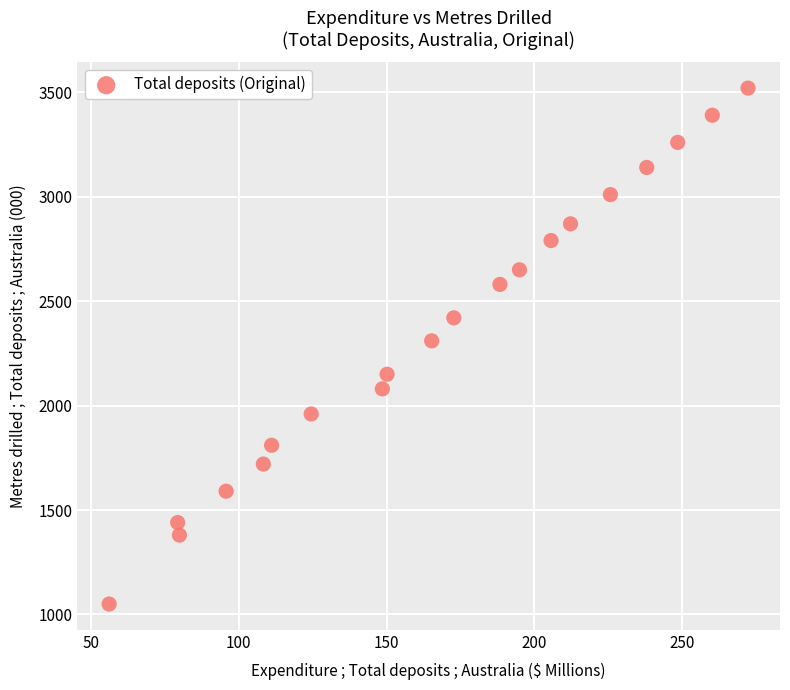

What is the range of Y values (max minus min)?

2470